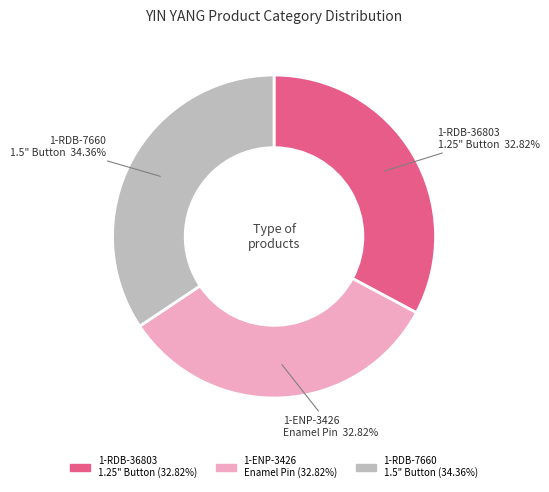

How many slices are in this pie chart?

3